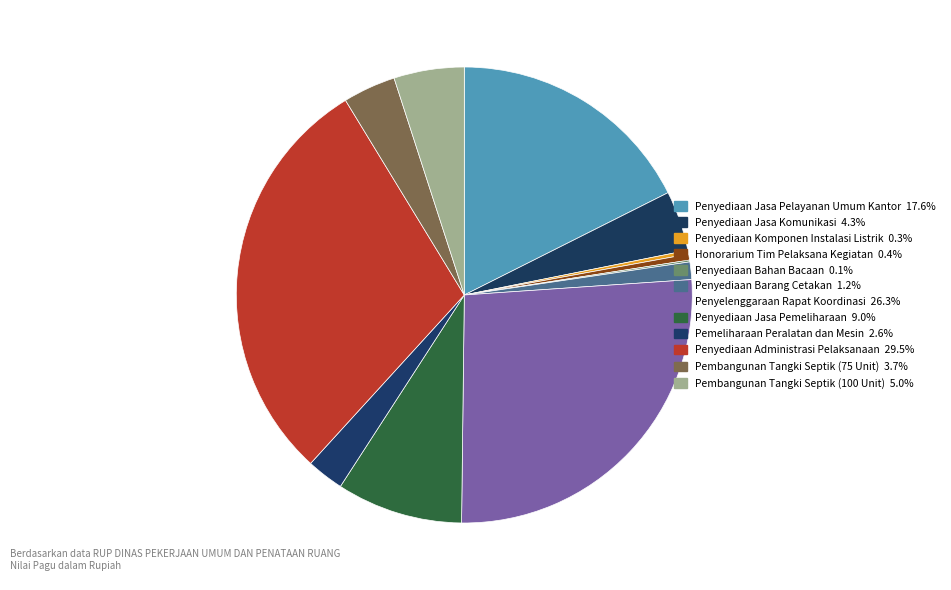

True or false: Penyediaan Jasa Pelayanan Umum Kantor accounts for 18% of the total.

True